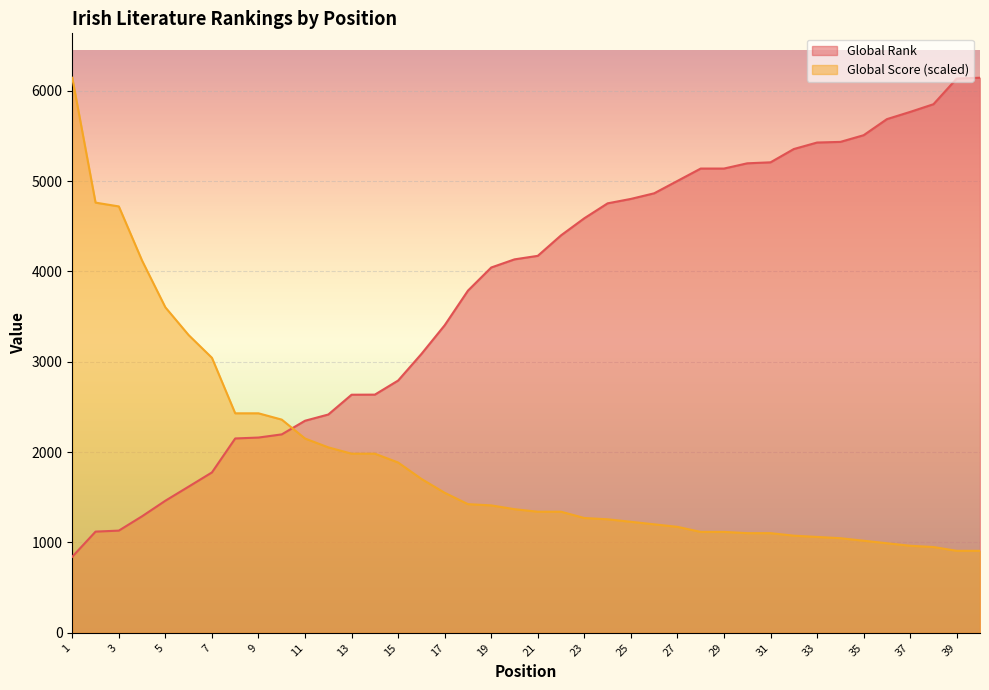

Between 38 and 21, which is larger?

38